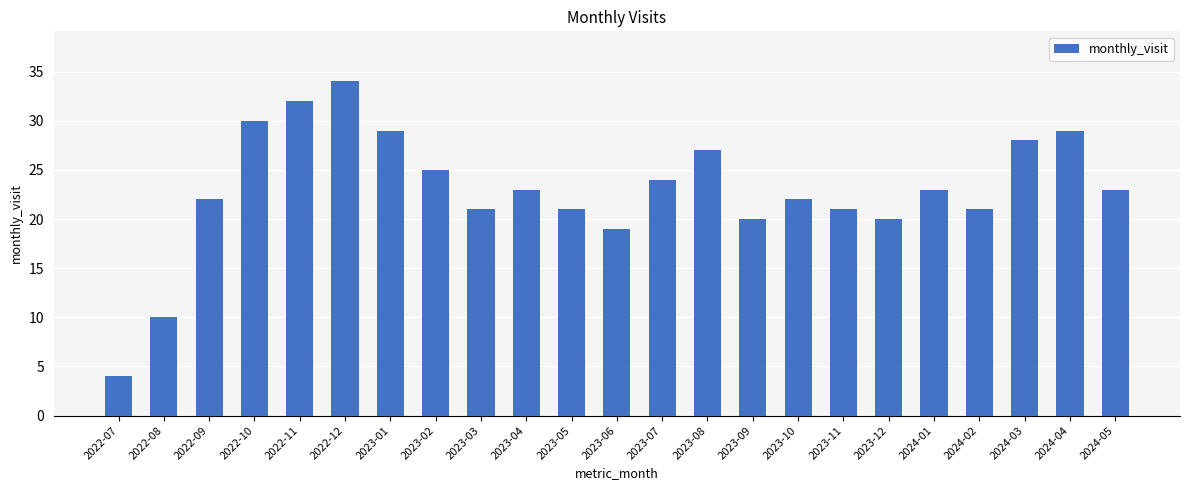

How many categories are shown in the chart?

23